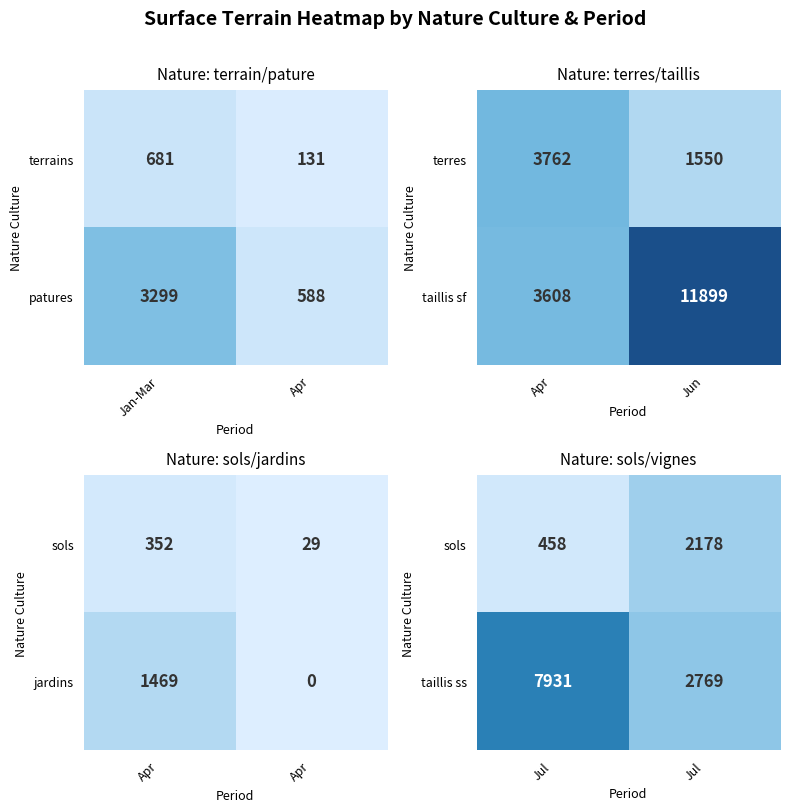

True or false: patures has a value of 3299 at Jan-Mar.

True